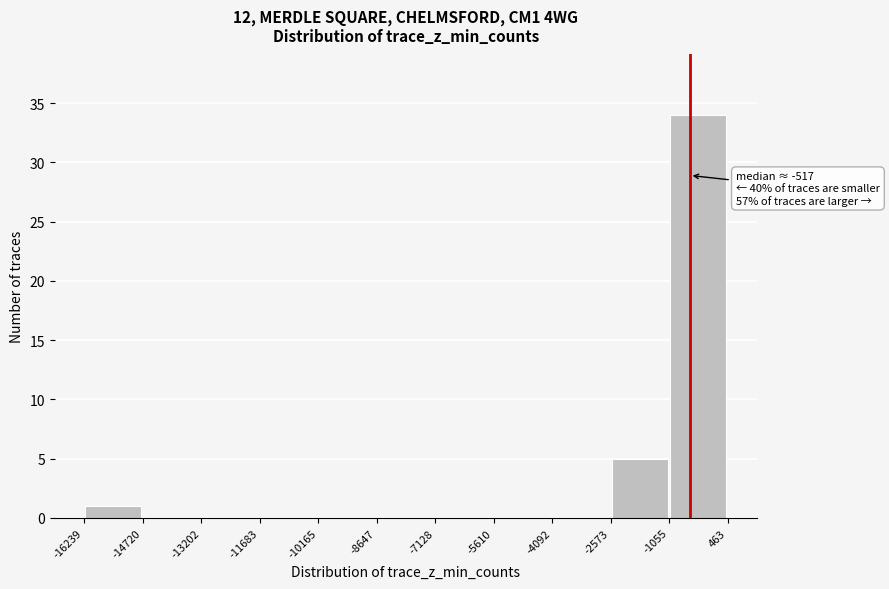

Over which range of the x-axis is the bar tallest?

-1055 to 463